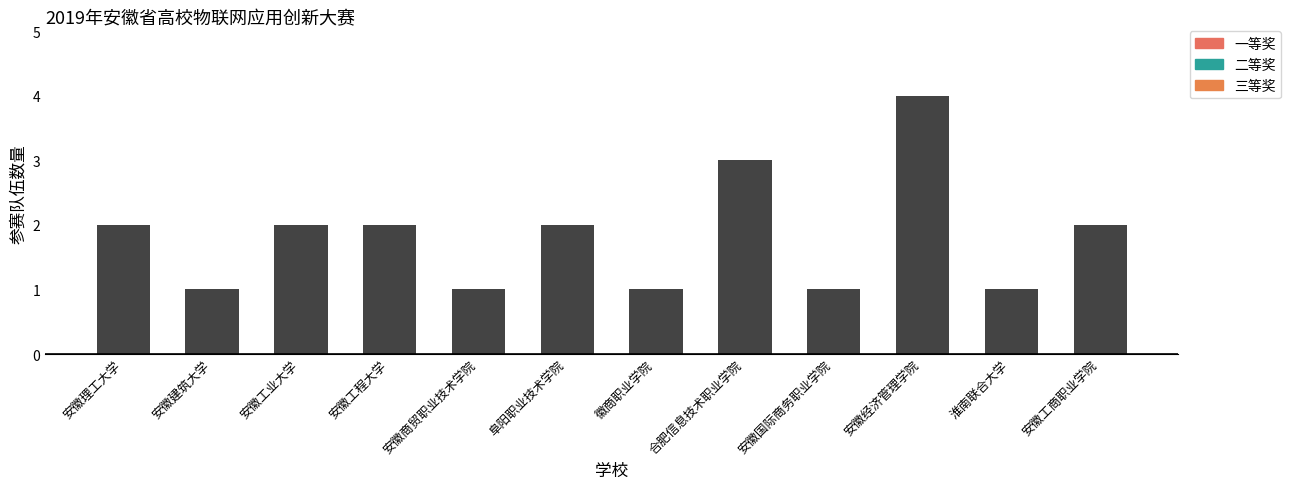

Approximately how many times larger is the value at 安徽工程大学 compared to 合肥信息技术职业学院?

0.7